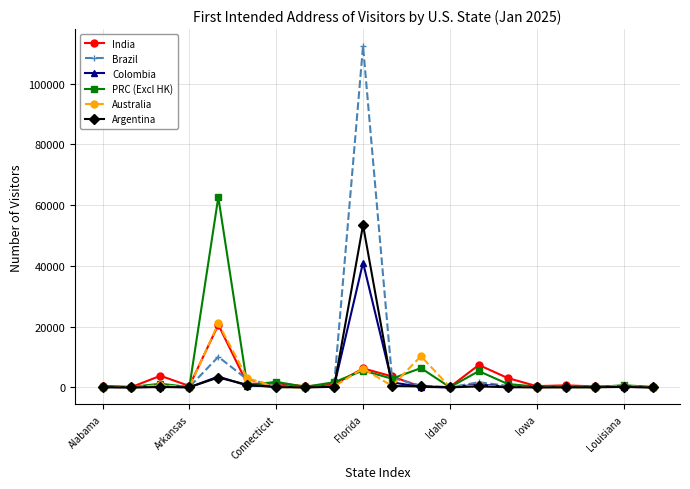

Which series has the widest spread of values?

Brazil